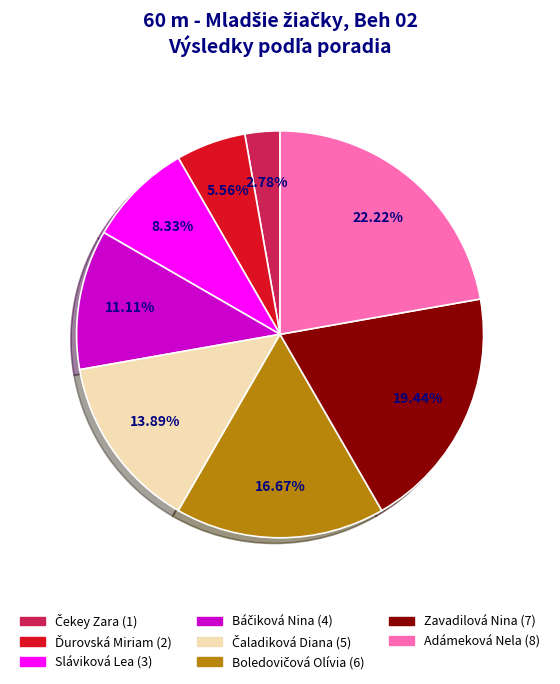

Count the number of slices in the pie.

8